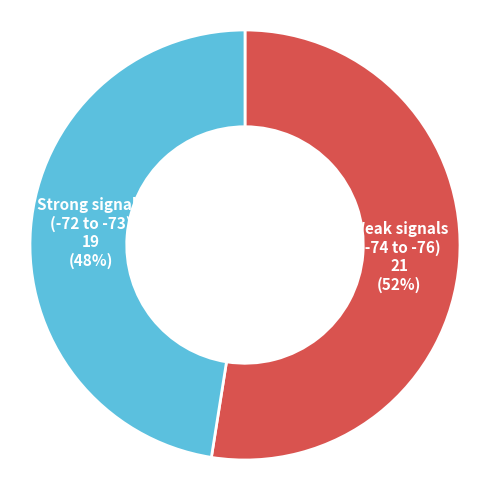

Is there a majority slice in this chart?

Yes